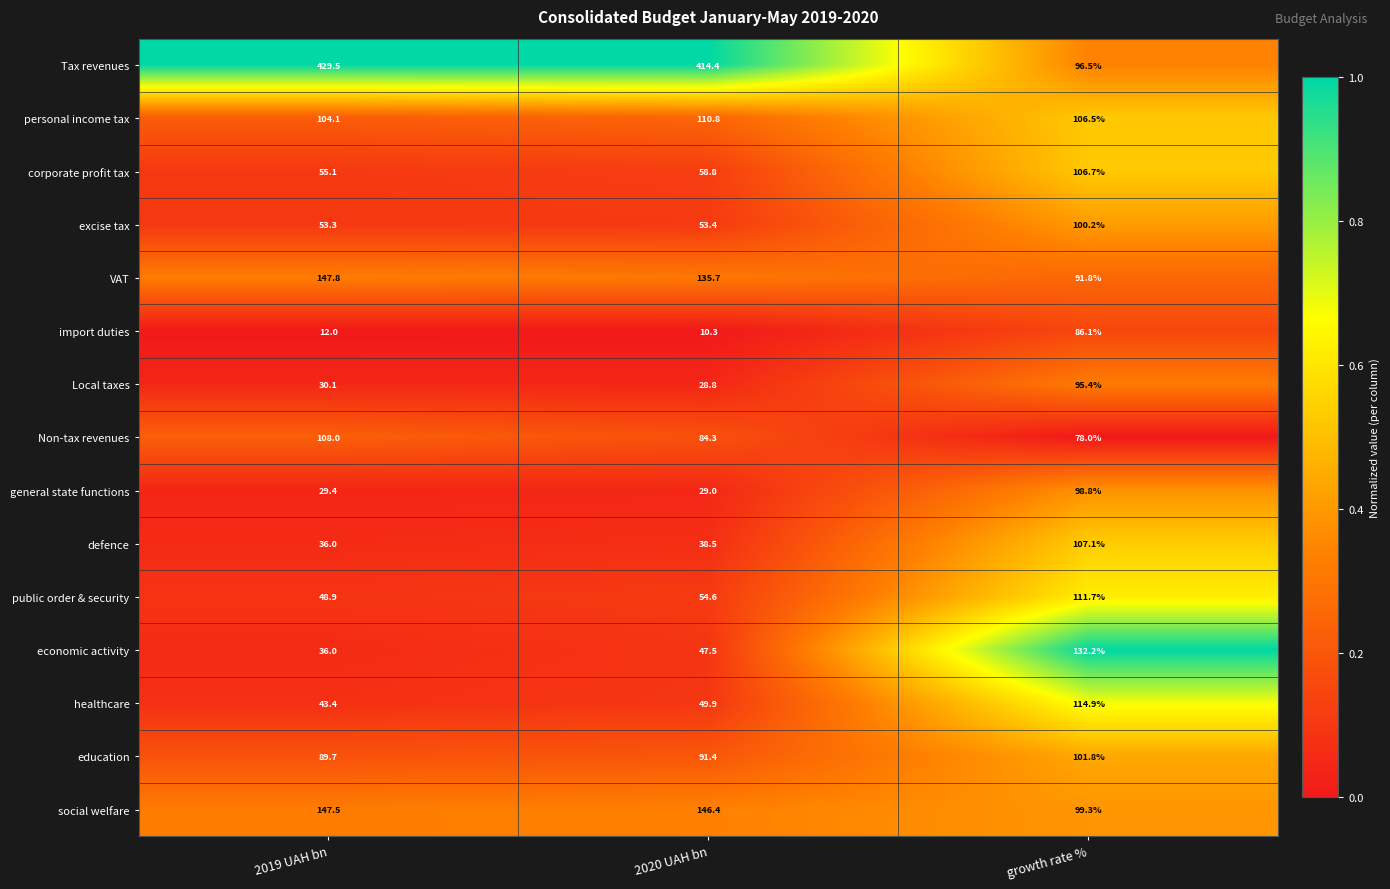

What is the greatest value displayed?

429.5